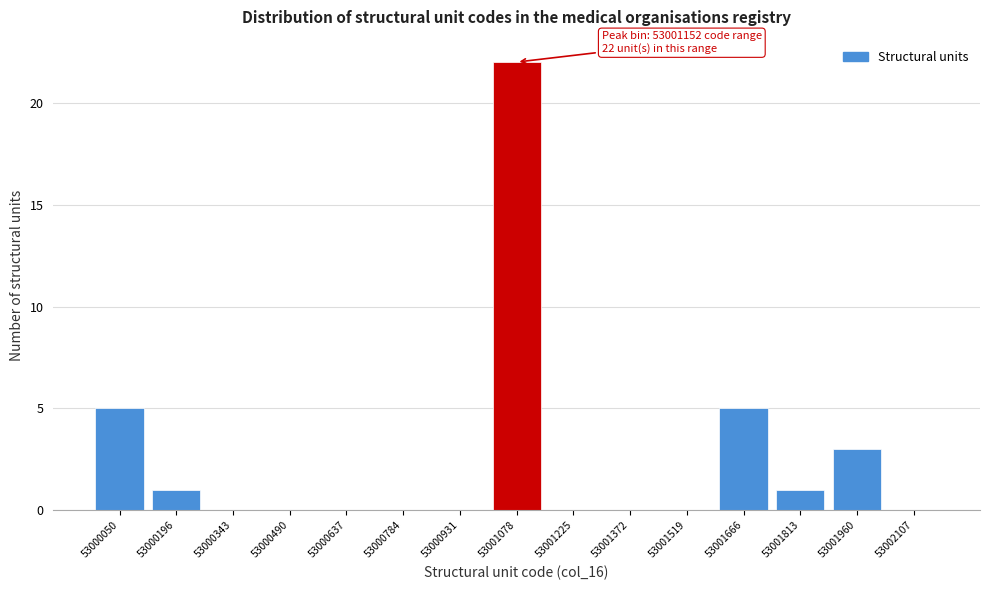

Reading left to right, extract all data points from this chart.

53000050=5	53000196=1	53000343=0	53000490=0	53000637=0	53000784=0	53000931=0	53001078=22	53001225=0	53001372=0	53001519=0	53001666=5	53001813=1	53001960=3	53002107=0